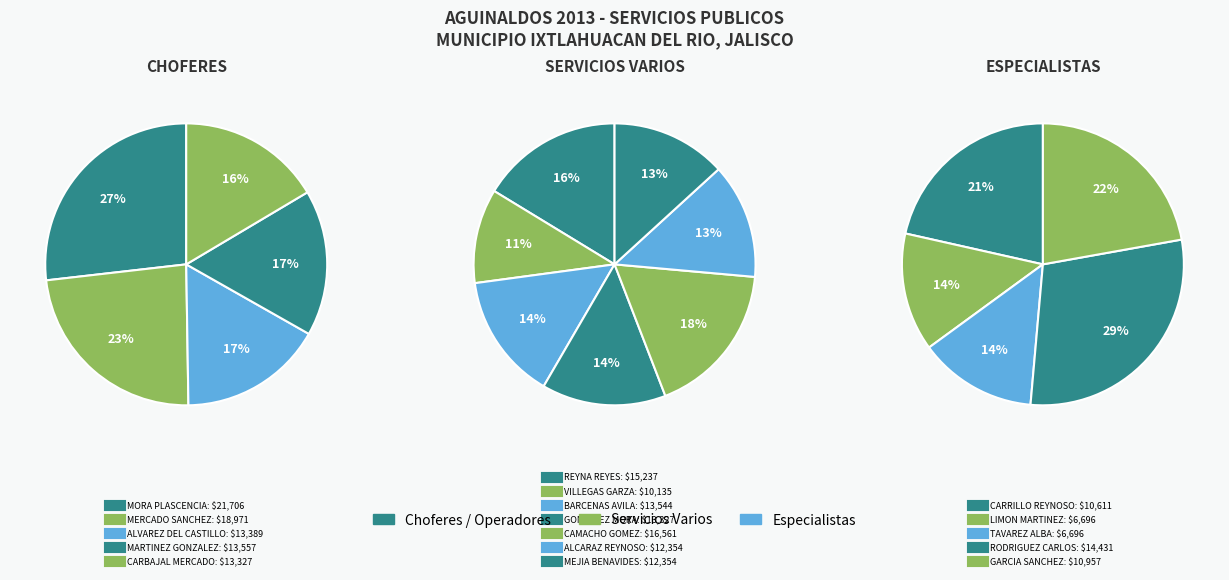

Rank the categories by value from lowest to highest.

LIMON MARTINEZ, TAVAREZ ALBA, VILLEGAS GARZA, CARRILLO REYNOSO, GARCIA SANCHEZ, ALCARAZ REYNOSO, MEJIA BENAVIDES, CARBAJAL MERCADO, GONZALEZ MORA, ALVAREZ DEL CASTILLO, BARCENAS AVILA, MARTINEZ GONZALEZ, RODRIGUEZ CARLOS, REYNA REYES, CAMACHO GOMEZ, MERCADO SANCHEZ, MORA PLASCENCIA